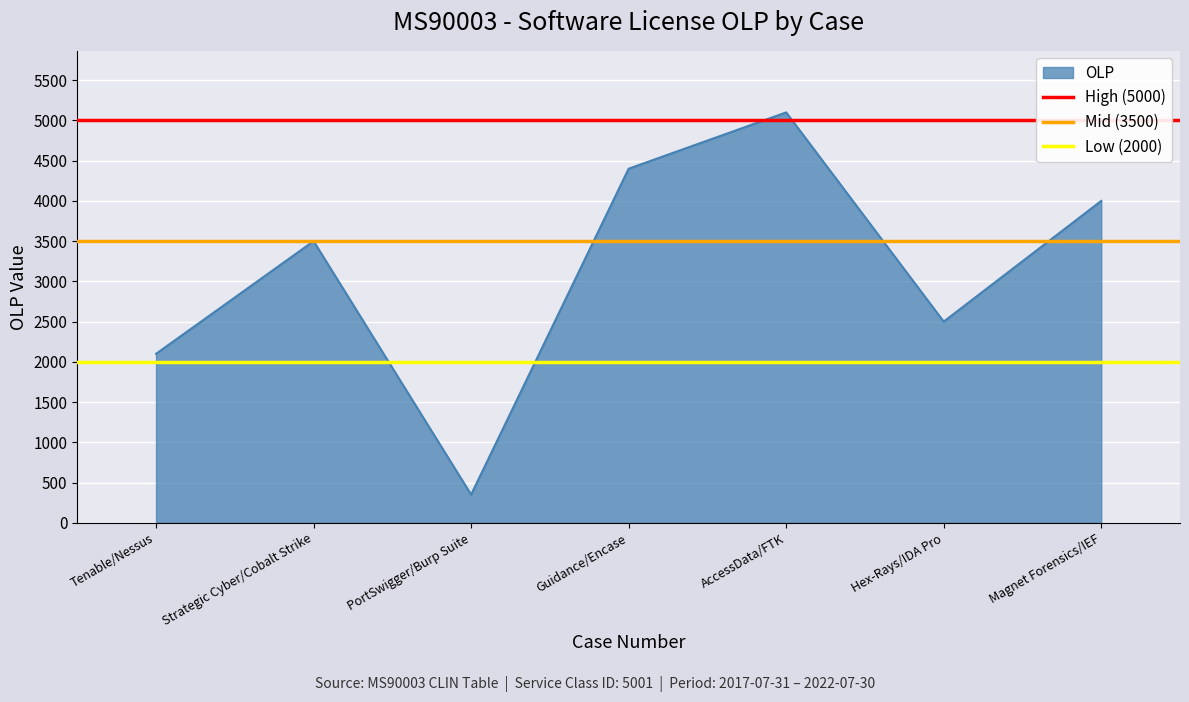

At which label does OLP reach its peak?

AccessData/FTK